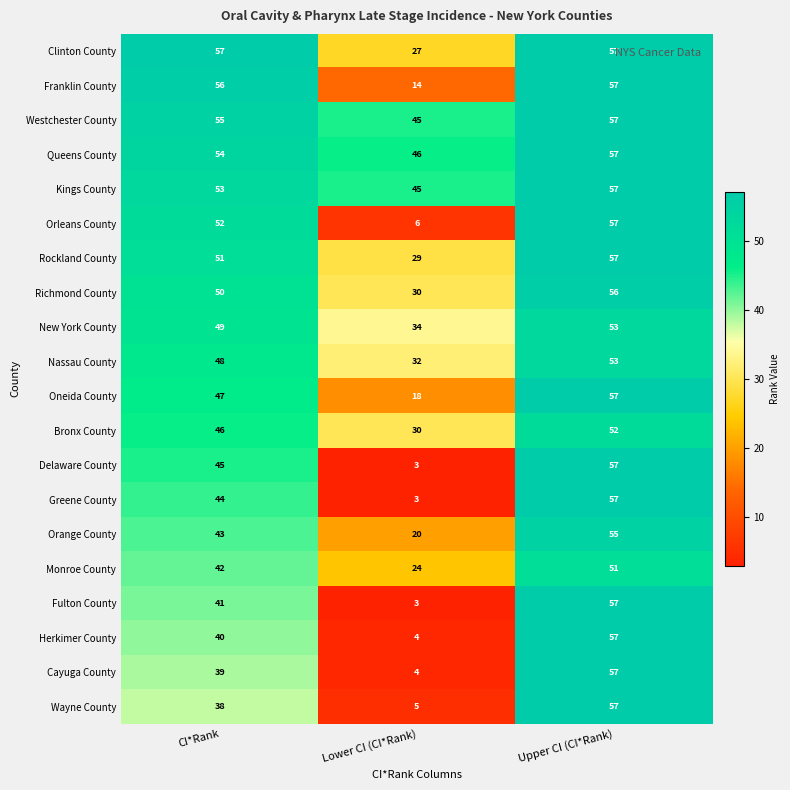

What is the difference between the Fulton County values at CI*Rank and Lower CI (CI*Rank)?

38